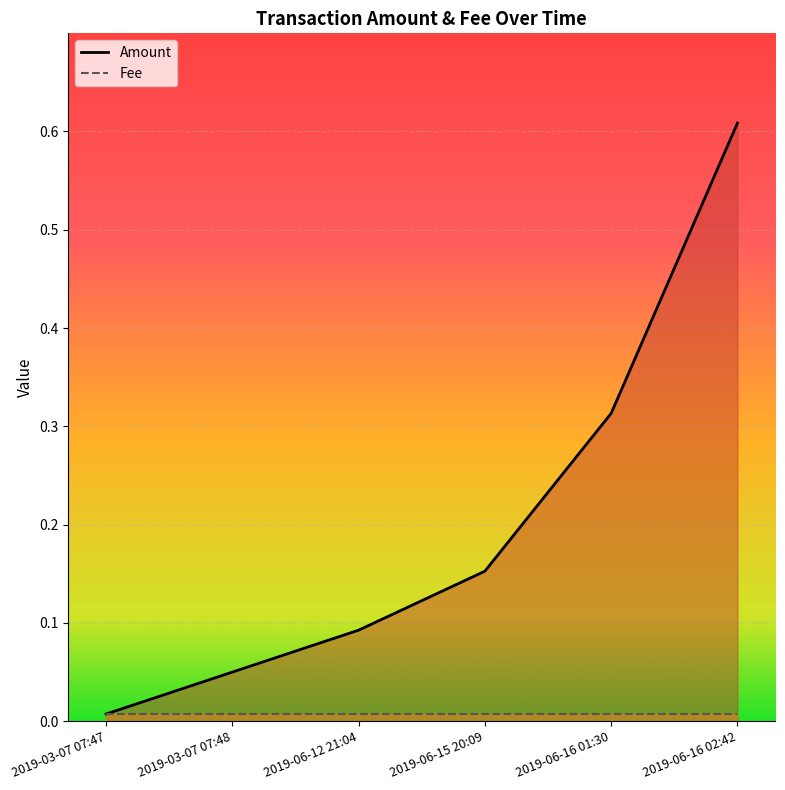

Which series has the largest range (max minus min)?

Amount